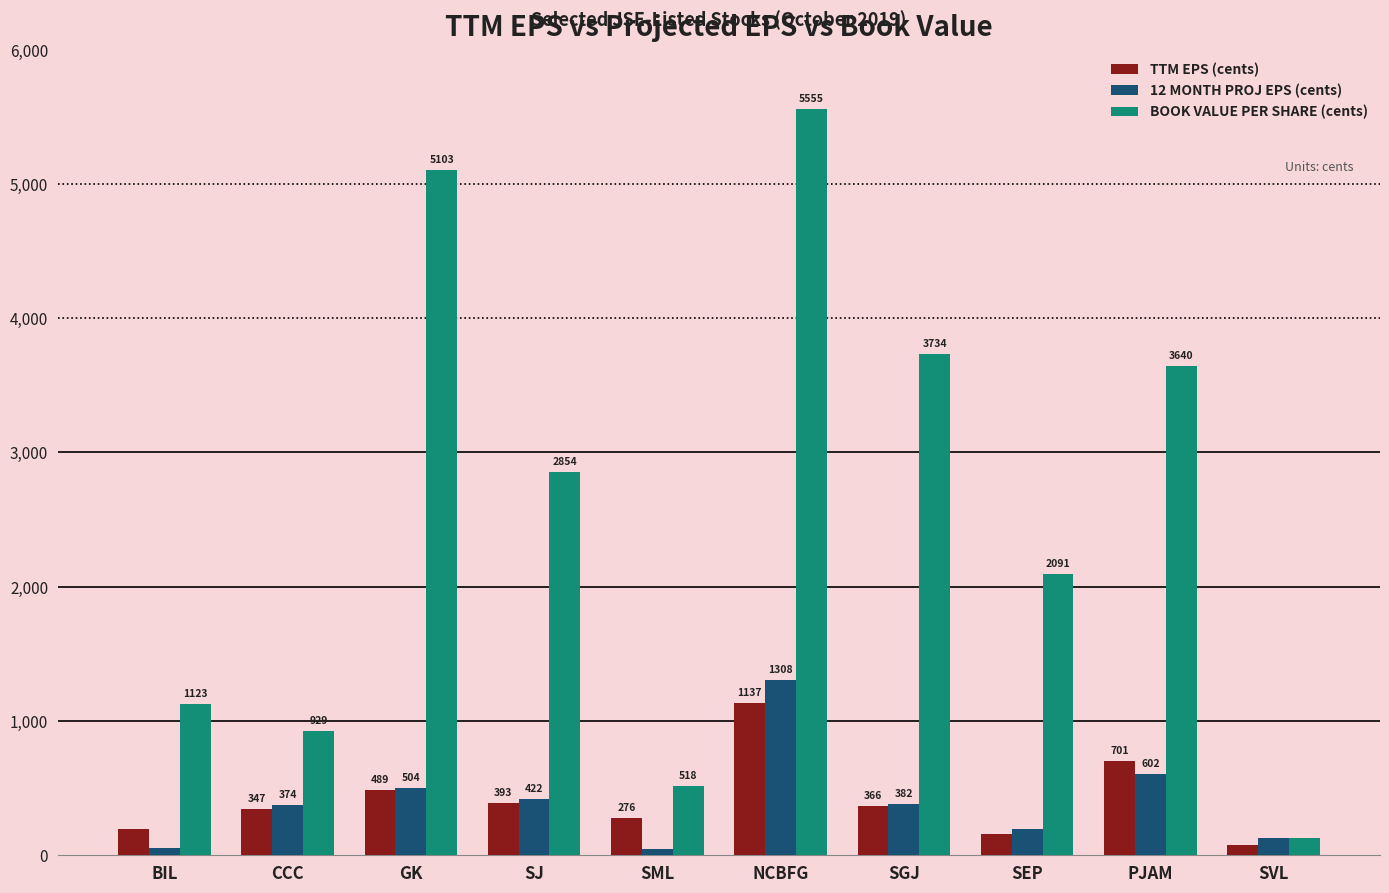

How many groups of bars are there?

10